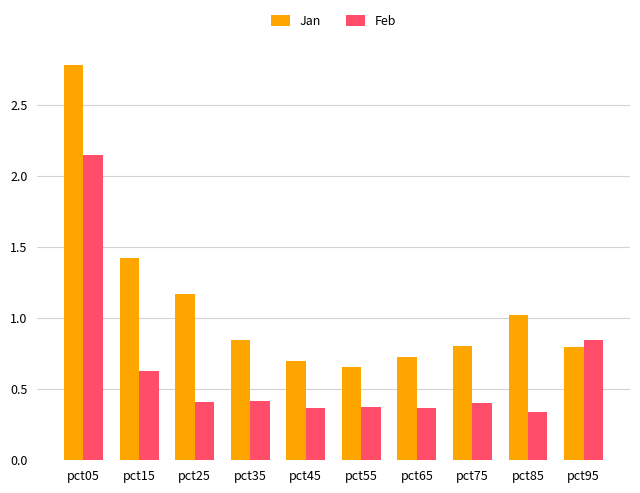

Which series has the largest total across all categories?

Jan